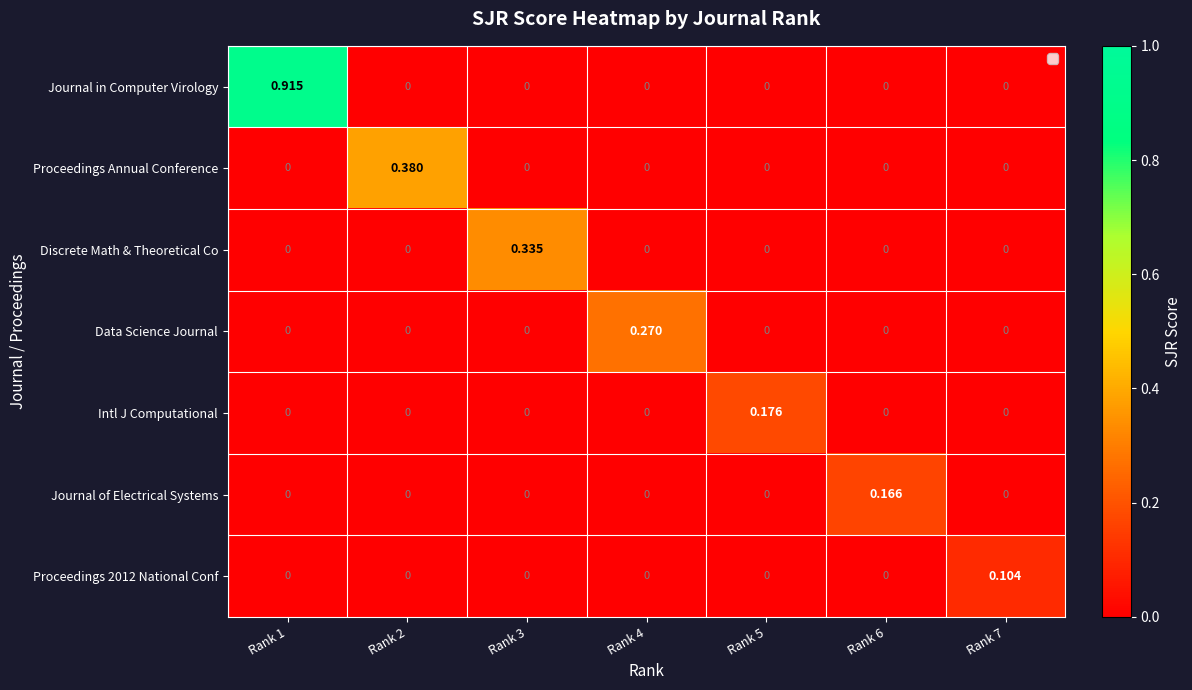

Rank the series by their maximum value, from lowest to highest.

Proceedings 2012 National Conf, Journal of Electrical Systems, Intl J Computational, Data Science Journal, Discrete Math & Theoretical Co, Proceedings Annual Conference, Journal in Computer Virology